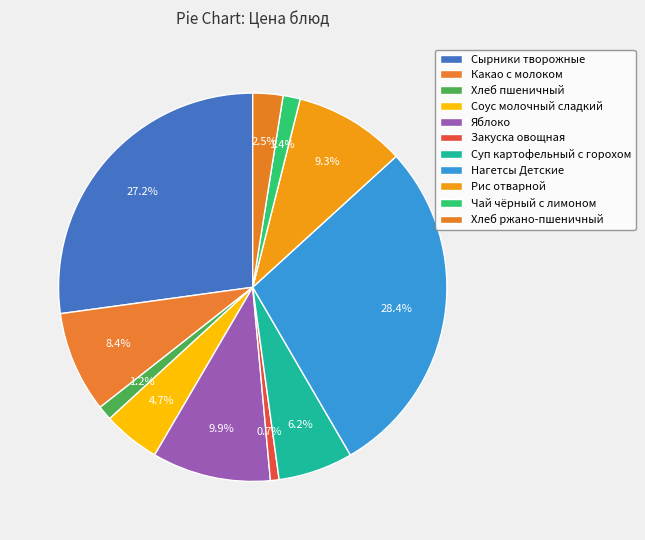

Which category has the biggest portion of the pie?

Нагетсы Детские